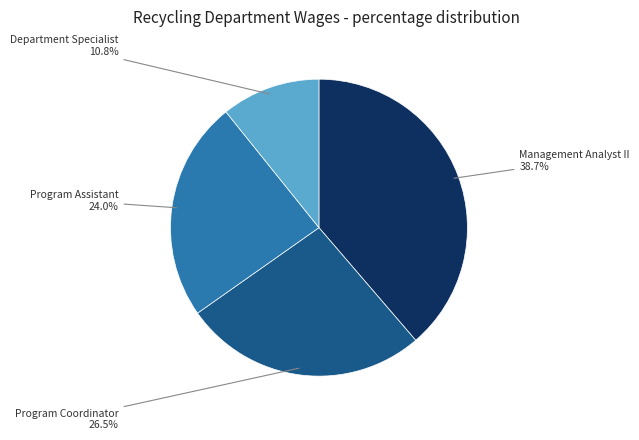

How many slices are in this pie chart?

4